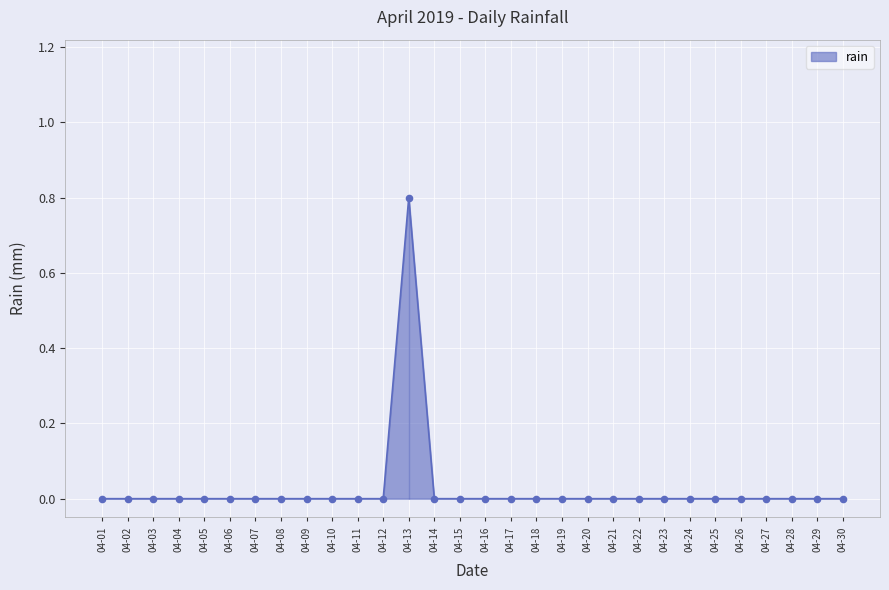

The rain series shows 0.5 at 04-05. True or false?

False